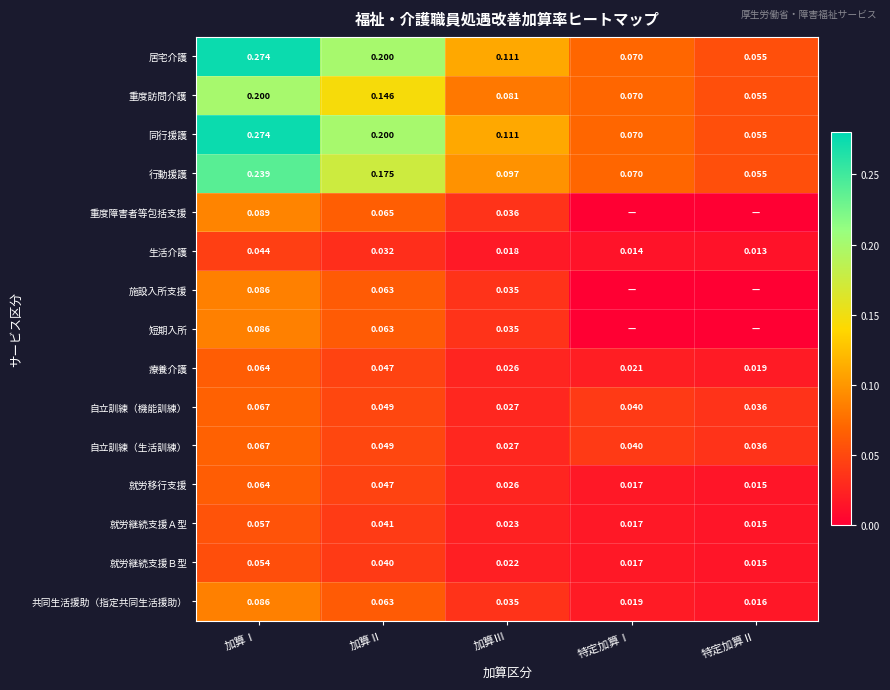

Where is 生活介護 nearest to the value 0?

特定加算Ⅱ